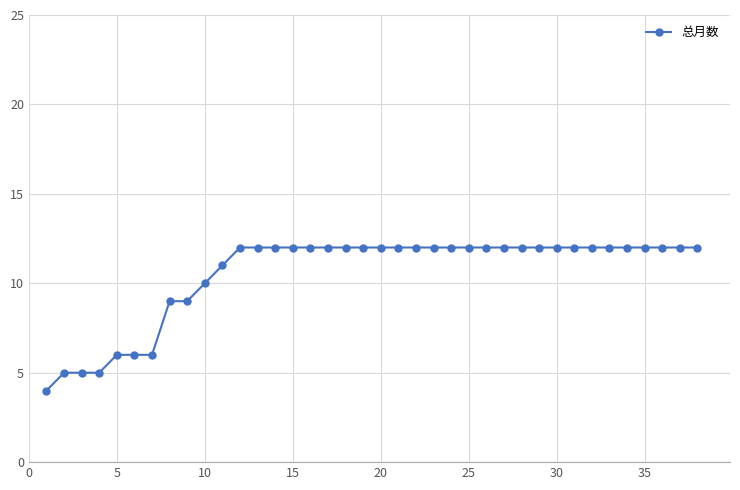

What is the value of the 15th point from the left?

12